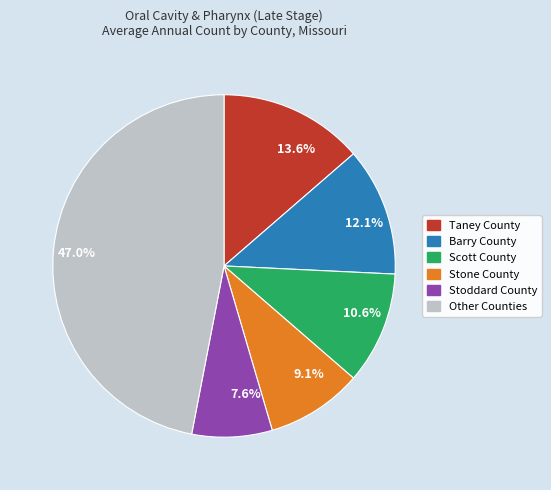

How much of the chart is everything except 13.6%?

86.4%